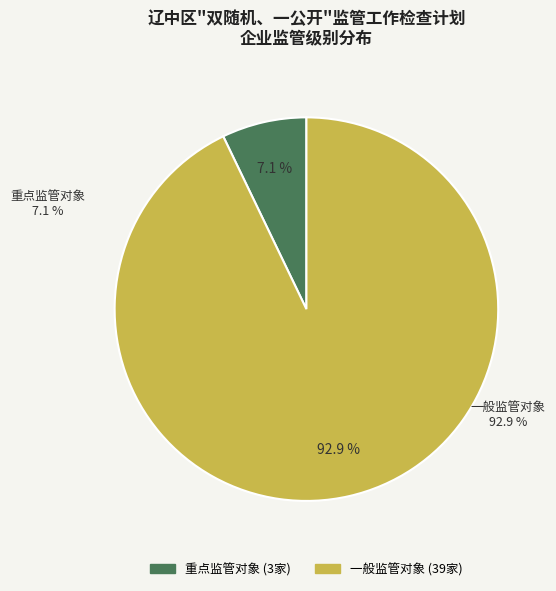

To the nearest percent, what is the difference between the 一般监管对象 and 重点监管对象 slice percentages?

86%